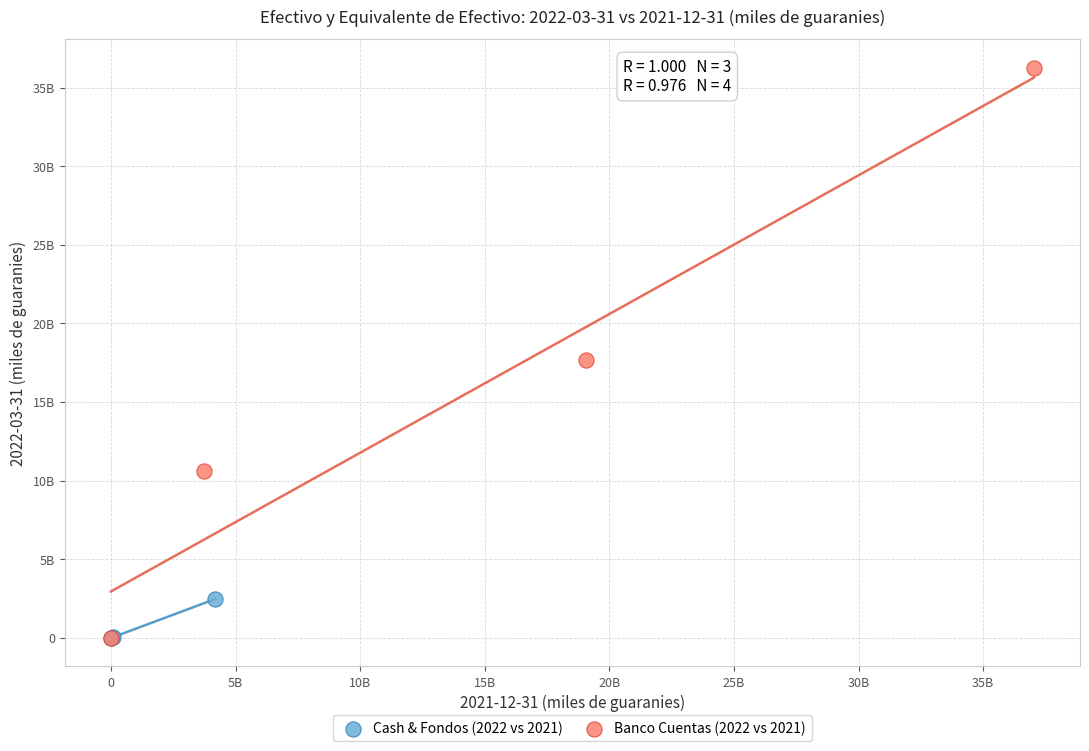

What are all the series names shown in the legend?

Cash & Fondos (2022 vs 2021), Banco Cuentas (2022 vs 2021)